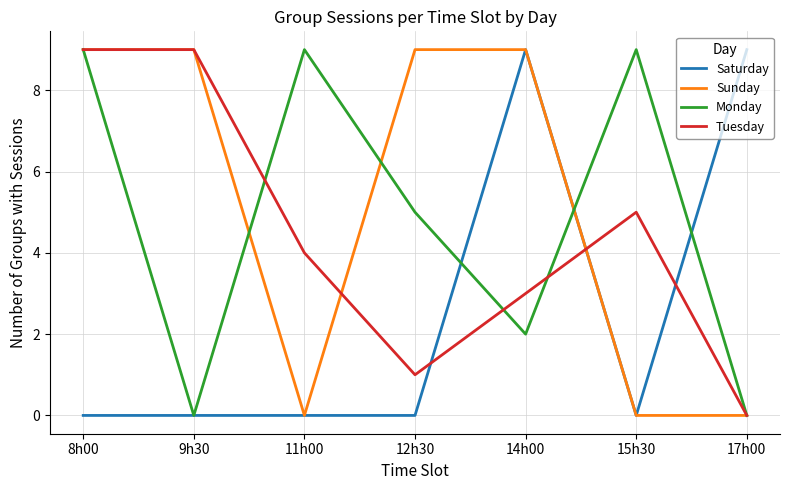

Between 9h30 and 12h30, which series saw the biggest shift?

Tuesday